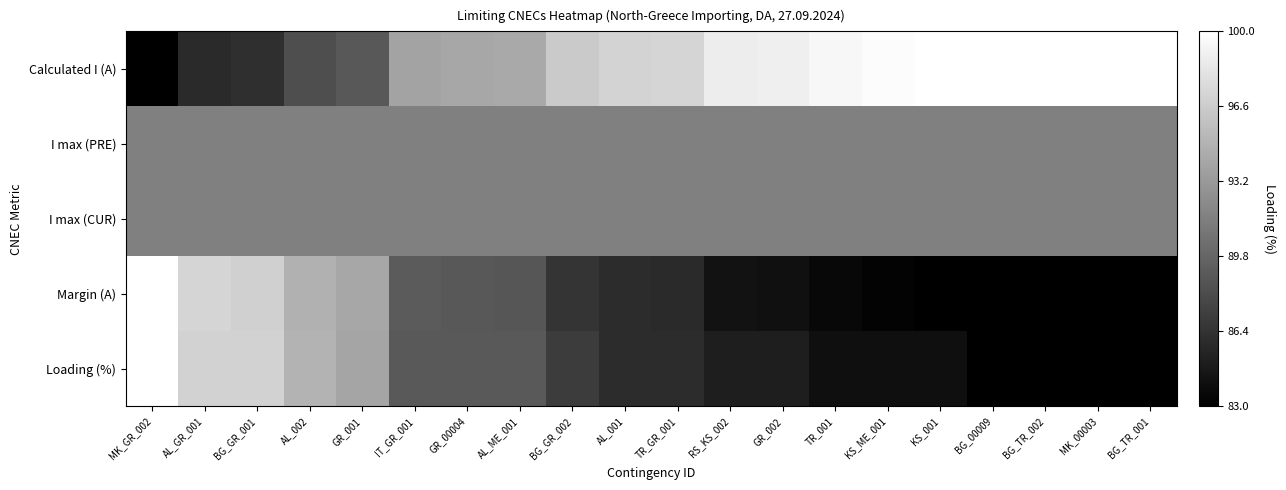

Reading left to right, list all the values displayed in this chart.

Calculated I (A): MK_GR_002=0.0	AL_GR_001=0.2	BG_GR_001=0.2	AL_002=0.3	GR_001=0.3	IT_GR_001=0.6	GR_00004=0.7	AL_ME_001=0.7	BG_GR_002=0.8	AL_001=0.8	TR_GR_001=0.8	RS_KS_002=0.9	GR_002=0.9	TR_001=1.0	KS_ME_001=1.0	KS_001=1.0	BG_00009=1.0	BG_TR_002=1.0	MK_00003=1.0	BG_TR_001=1.0
I max (PRE): MK_GR_002=0.5	AL_GR_001=0.5	BG_GR_001=0.5	AL_002=0.5	GR_001=0.5	IT_GR_001=0.5	GR_00004=0.5	AL_ME_001=0.5	BG_GR_002=0.5	AL_001=0.5	TR_GR_001=0.5	RS_KS_002=0.5	GR_002=0.5	TR_001=0.5	KS_ME_001=0.5	KS_001=0.5	BG_00009=0.5	BG_TR_002=0.5	MK_00003=0.5	BG_TR_001=0.5
I max (CUR): MK_GR_002=0.5	AL_GR_001=0.5	BG_GR_001=0.5	AL_002=0.5	GR_001=0.5	IT_GR_001=0.5	GR_00004=0.5	AL_ME_001=0.5	BG_GR_002=0.5	AL_001=0.5	TR_GR_001=0.5	RS_KS_002=0.5	GR_002=0.5	TR_001=0.5	KS_ME_001=0.5	KS_001=0.5	BG_00009=0.5	BG_TR_002=0.5	MK_00003=0.5	BG_TR_001=0.5
Margin (A): MK_GR_002=1.0	AL_GR_001=0.8	BG_GR_001=0.8	AL_002=0.7	GR_001=0.7	IT_GR_001=0.4	GR_00004=0.3	AL_ME_001=0.3	BG_GR_002=0.2	AL_001=0.2	TR_GR_001=0.2	RS_KS_002=0.1	GR_002=0.1	TR_001=0.0	KS_ME_001=0.0	KS_001=0.0	BG_00009=0.0	BG_TR_002=0.0	MK_00003=0.0	BG_TR_001=0.0
Loading (%): MK_GR_002=1.0	AL_GR_001=0.8	BG_GR_001=0.8	AL_002=0.7	GR_001=0.6	IT_GR_001=0.4	GR_00004=0.4	AL_ME_001=0.4	BG_GR_002=0.2	AL_001=0.2	TR_GR_001=0.2	RS_KS_002=0.1	GR_002=0.1	TR_001=0.1	KS_ME_001=0.1	KS_001=0.1	BG_00009=0.0	BG_TR_002=0.0	MK_00003=0.0	BG_TR_001=0.0